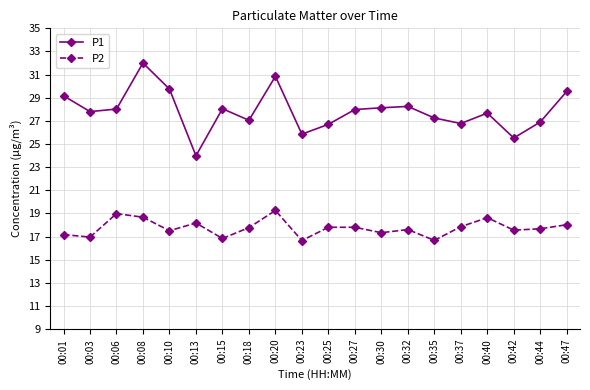

List the series in order of their overall mean, highest first.

P1, P2